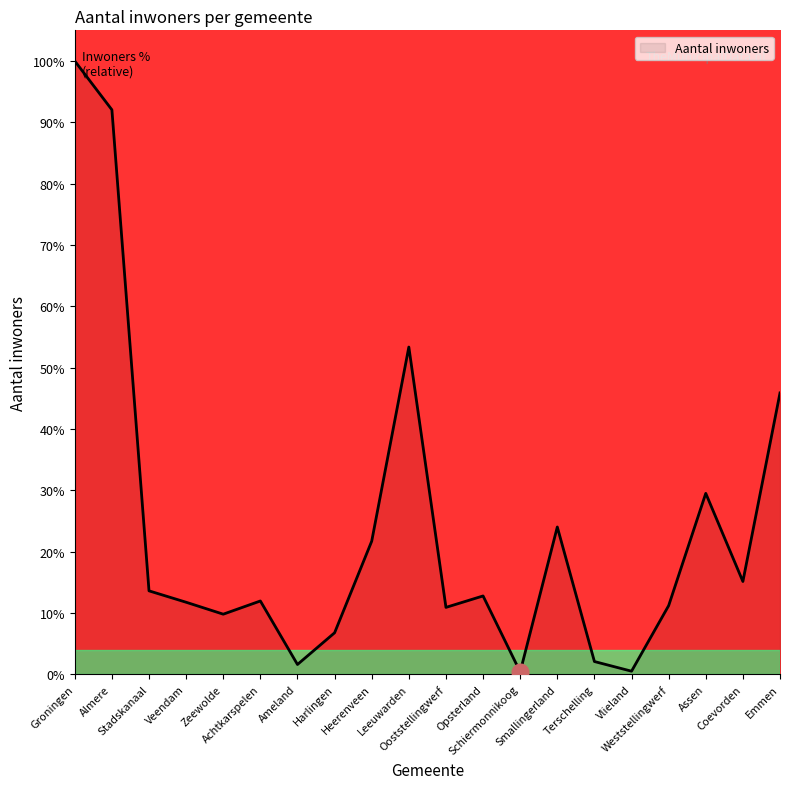

What is the difference between the maximum and minimum values?

99.6